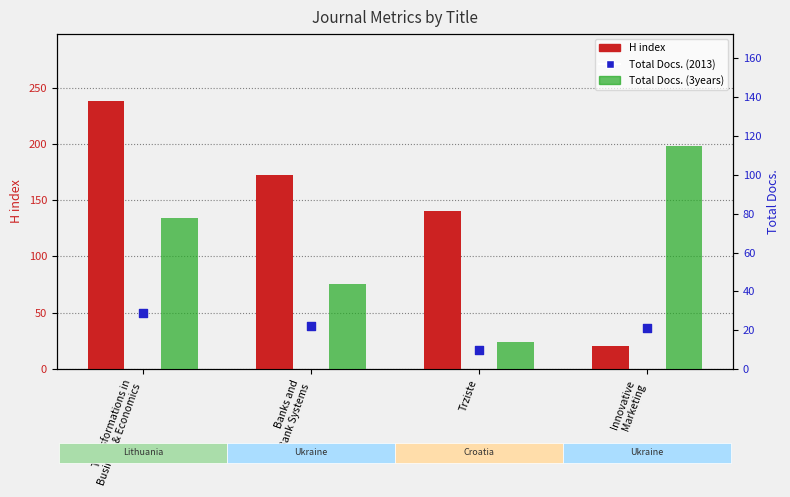

Which series has the largest total across all categories?

H index